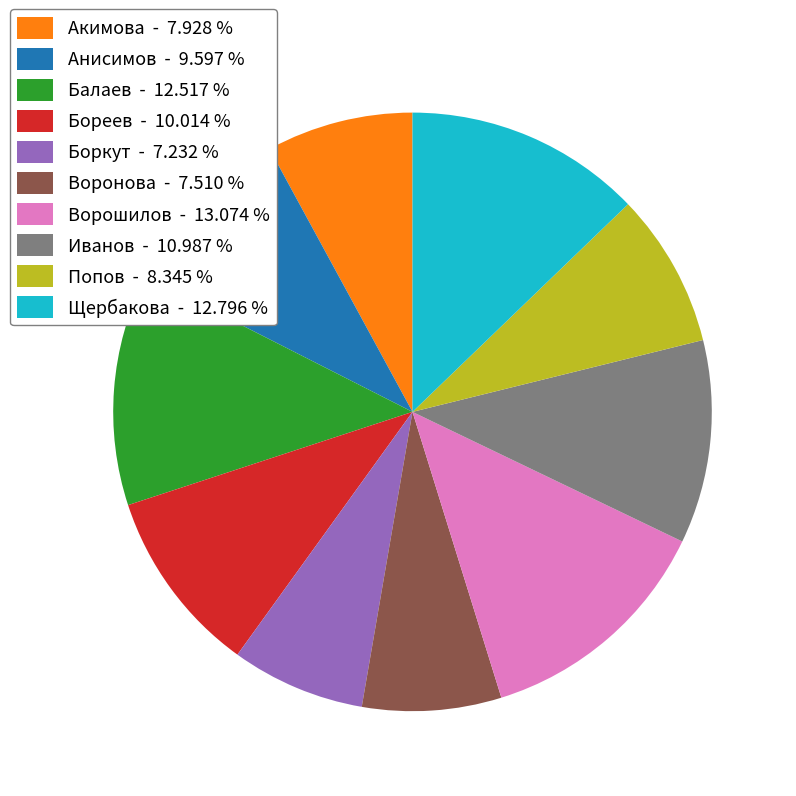

Does Анисимов - 9.597 % represent more than half of the total?

No